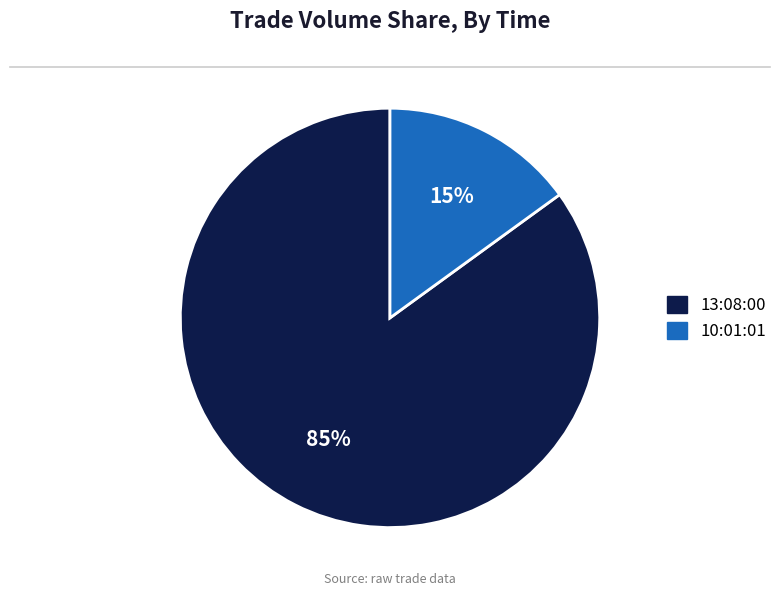

Does 13:08:00 account for over 50% of the chart?

Yes